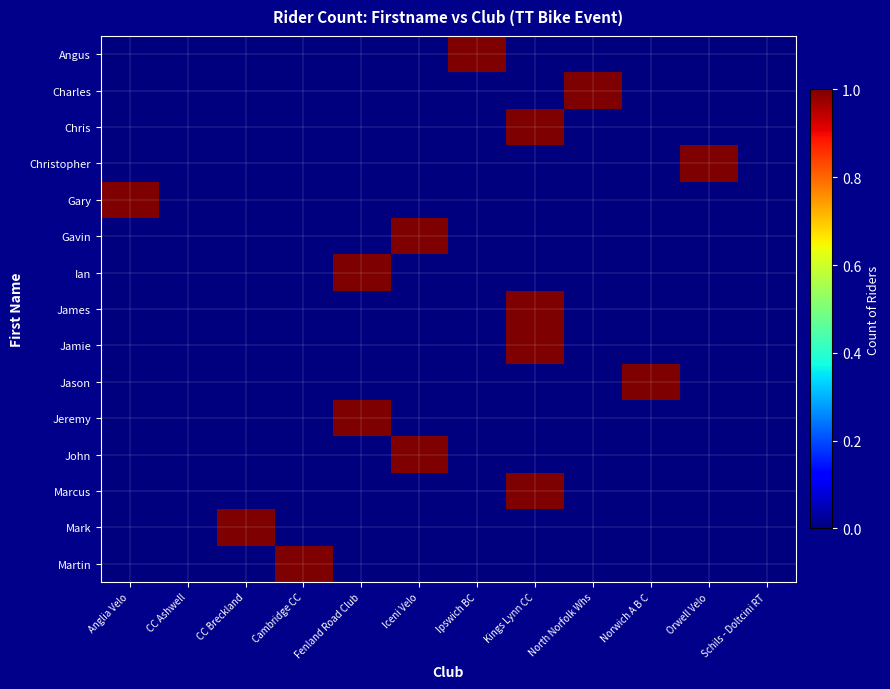

Reading left to right, extract all data points from this chart.

Angus: Anglia Velo=0	CC Ashwell=0	CC Breckland=0	Cambridge CC=0	Fenland Road Club=0	Iceni Velo=0	Ipswich BC=1	Kings Lynn CC=0	North Norfolk Whs=0	Norwich A B C=0	Orwell Velo=0	Schils - Doltcini RT=0
Charles: Anglia Velo=0	CC Ashwell=0	CC Breckland=0	Cambridge CC=0	Fenland Road Club=0	Iceni Velo=0	Ipswich BC=0	Kings Lynn CC=0	North Norfolk Whs=1	Norwich A B C=0	Orwell Velo=0	Schils - Doltcini RT=0
Chris: Anglia Velo=0	CC Ashwell=0	CC Breckland=0	Cambridge CC=0	Fenland Road Club=0	Iceni Velo=0	Ipswich BC=0	Kings Lynn CC=1	North Norfolk Whs=0	Norwich A B C=0	Orwell Velo=0	Schils - Doltcini RT=0
Christopher: Anglia Velo=0	CC Ashwell=0	CC Breckland=0	Cambridge CC=0	Fenland Road Club=0	Iceni Velo=0	Ipswich BC=0	Kings Lynn CC=0	North Norfolk Whs=0	Norwich A B C=0	Orwell Velo=1	Schils - Doltcini RT=0
Gary: Anglia Velo=1	CC Ashwell=0	CC Breckland=0	Cambridge CC=0	Fenland Road Club=0	Iceni Velo=0	Ipswich BC=0	Kings Lynn CC=0	North Norfolk Whs=0	Norwich A B C=0	Orwell Velo=0	Schils - Doltcini RT=0
Gavin: Anglia Velo=0	CC Ashwell=0	CC Breckland=0	Cambridge CC=0	Fenland Road Club=0	Iceni Velo=1	Ipswich BC=0	Kings Lynn CC=0	North Norfolk Whs=0	Norwich A B C=0	Orwell Velo=0	Schils - Doltcini RT=0
Ian: Anglia Velo=0	CC Ashwell=0	CC Breckland=0	Cambridge CC=0	Fenland Road Club=1	Iceni Velo=0	Ipswich BC=0	Kings Lynn CC=0	North Norfolk Whs=0	Norwich A B C=0	Orwell Velo=0	Schils - Doltcini RT=0
James: Anglia Velo=0	CC Ashwell=0	CC Breckland=0	Cambridge CC=0	Fenland Road Club=0	Iceni Velo=0	Ipswich BC=0	Kings Lynn CC=1	North Norfolk Whs=0	Norwich A B C=0	Orwell Velo=0	Schils - Doltcini RT=0
Jamie: Anglia Velo=0	CC Ashwell=0	CC Breckland=0	Cambridge CC=0	Fenland Road Club=0	Iceni Velo=0	Ipswich BC=0	Kings Lynn CC=1	North Norfolk Whs=0	Norwich A B C=0	Orwell Velo=0	Schils - Doltcini RT=0
Jason: Anglia Velo=0	CC Ashwell=0	CC Breckland=0	Cambridge CC=0	Fenland Road Club=0	Iceni Velo=0	Ipswich BC=0	Kings Lynn CC=0	North Norfolk Whs=0	Norwich A B C=1	Orwell Velo=0	Schils - Doltcini RT=0
Jeremy: Anglia Velo=0	CC Ashwell=0	CC Breckland=0	Cambridge CC=0	Fenland Road Club=1	Iceni Velo=0	Ipswich BC=0	Kings Lynn CC=0	North Norfolk Whs=0	Norwich A B C=0	Orwell Velo=0	Schils - Doltcini RT=0
John: Anglia Velo=0	CC Ashwell=0	CC Breckland=0	Cambridge CC=0	Fenland Road Club=0	Iceni Velo=1	Ipswich BC=0	Kings Lynn CC=0	North Norfolk Whs=0	Norwich A B C=0	Orwell Velo=0	Schils - Doltcini RT=0
Marcus: Anglia Velo=0	CC Ashwell=0	CC Breckland=0	Cambridge CC=0	Fenland Road Club=0	Iceni Velo=0	Ipswich BC=0	Kings Lynn CC=1	North Norfolk Whs=0	Norwich A B C=0	Orwell Velo=0	Schils - Doltcini RT=0
Mark: Anglia Velo=0	CC Ashwell=0	CC Breckland=1	Cambridge CC=0	Fenland Road Club=0	Iceni Velo=0	Ipswich BC=0	Kings Lynn CC=0	North Norfolk Whs=0	Norwich A B C=0	Orwell Velo=0	Schils - Doltcini RT=0
Martin: Anglia Velo=0	CC Ashwell=0	CC Breckland=0	Cambridge CC=1	Fenland Road Club=0	Iceni Velo=0	Ipswich BC=0	Kings Lynn CC=0	North Norfolk Whs=0	Norwich A B C=0	Orwell Velo=0	Schils - Doltcini RT=0